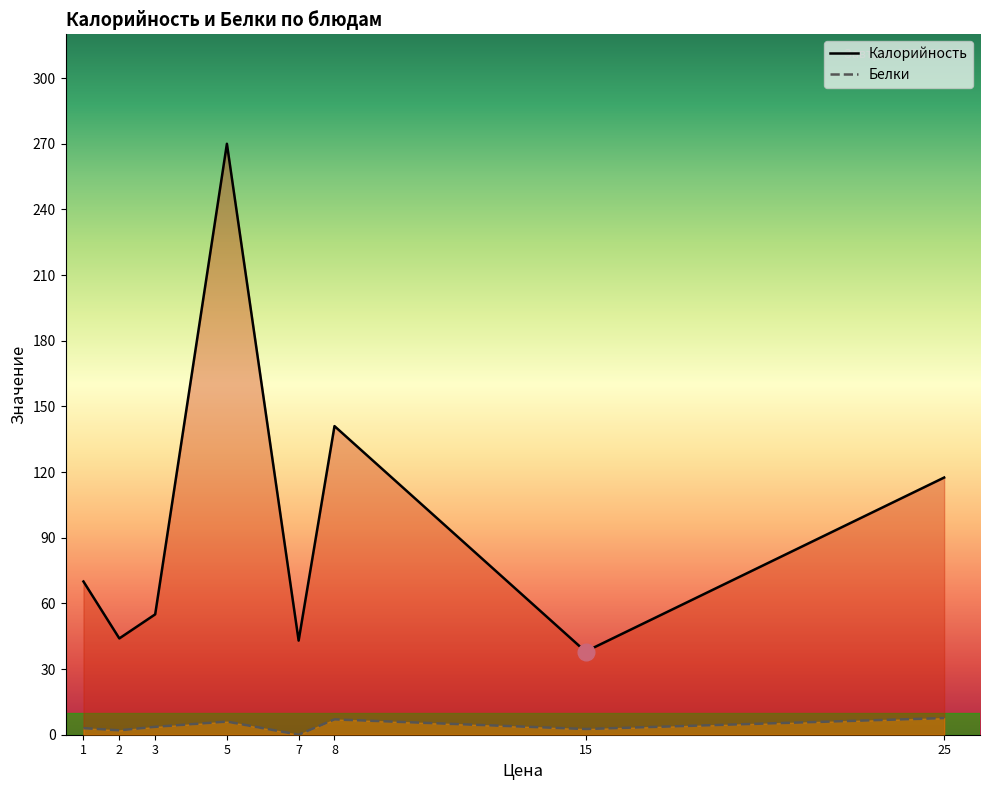

Count the number of categories in the chart.

8